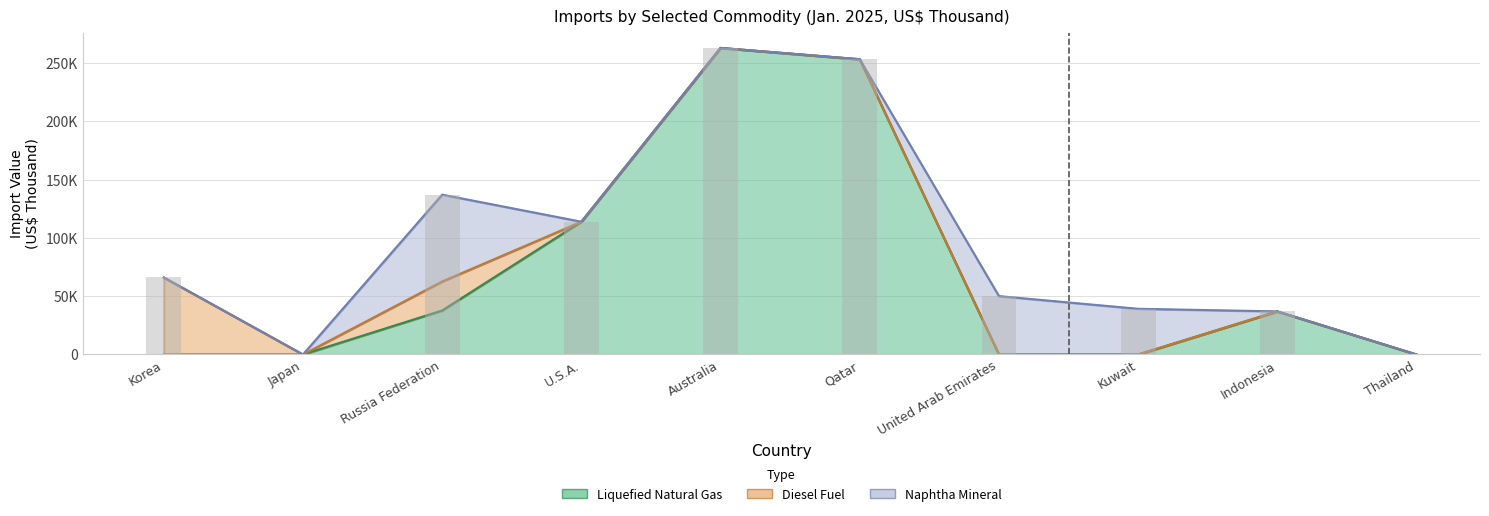

What is the maximum value shown in the chart?

262857